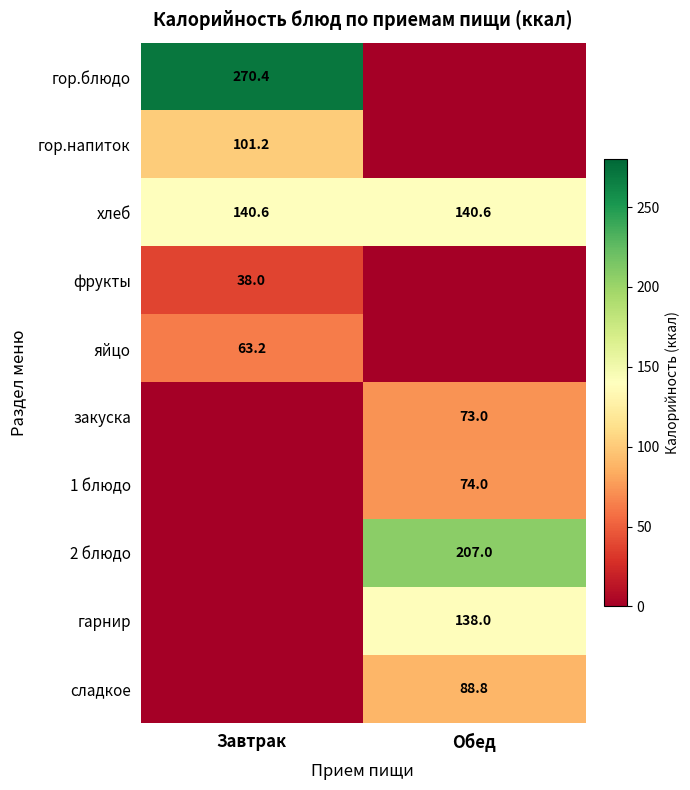

The фрукты series shows 63.5 at Завтрак. True or false?

False